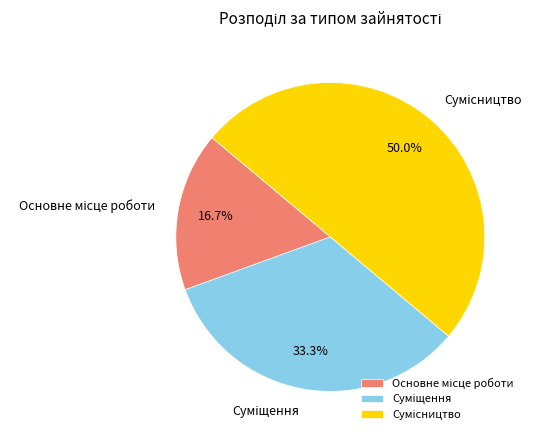

Approximately how many times larger is the value at Сумісництво compared to Основне місце роботи?

3.0